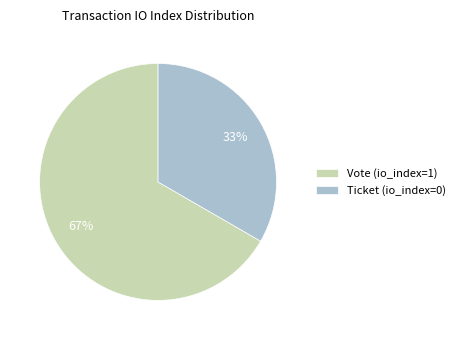

What is the smallest slice in the pie chart?

Ticket (io_index=0)